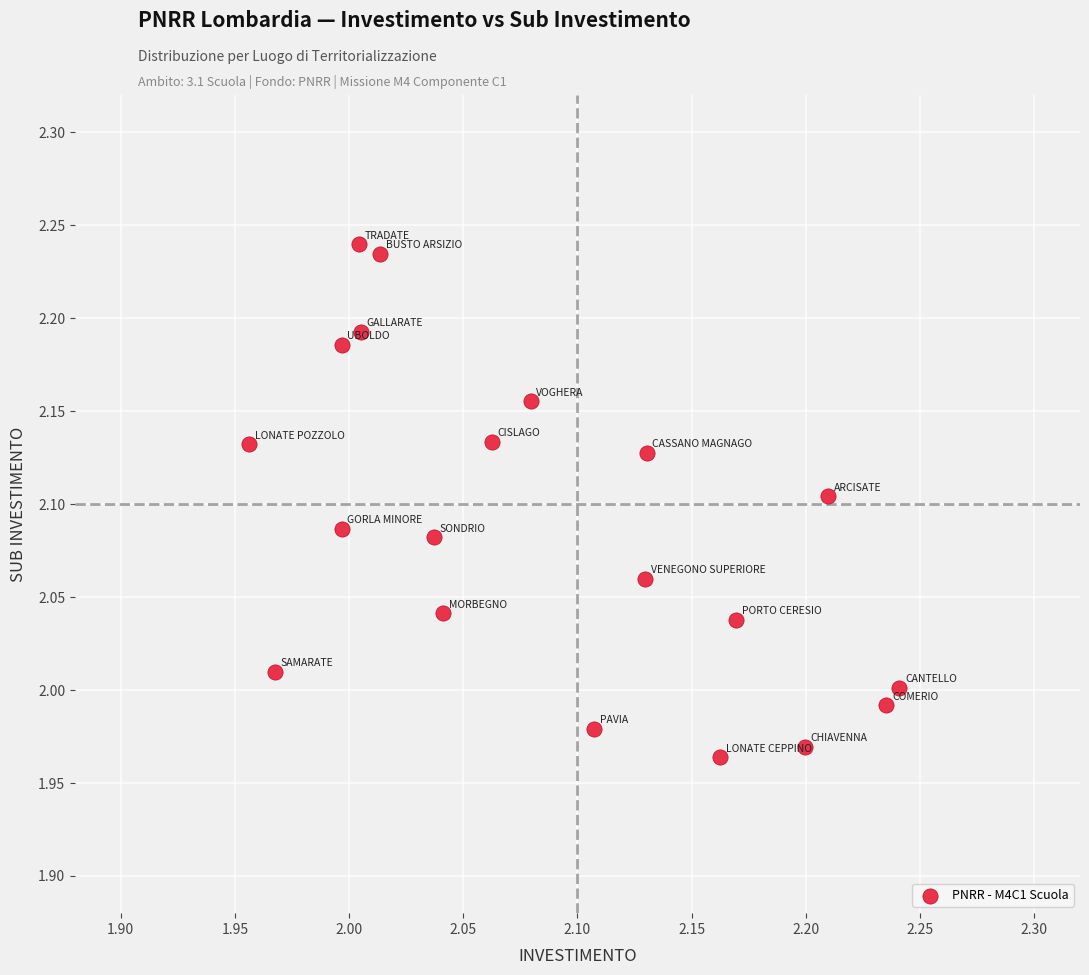

What is the range of X values (max minus min)?

0.3